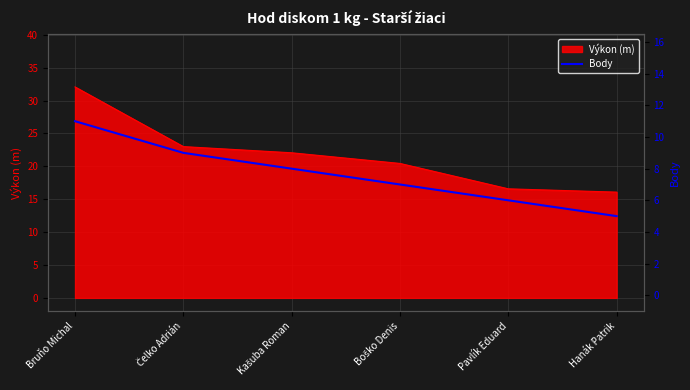

Reading left to right, extract all data points from this chart.

11	9	8	7	6	5